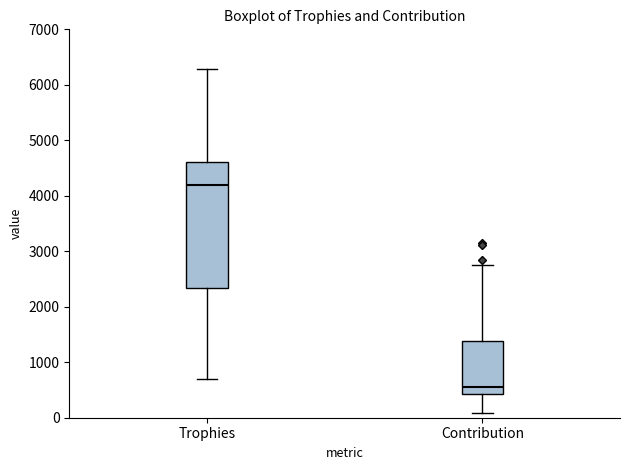

Where is the upper edge of the box for Contribution on the y-axis? The values are not printed on the chart, so give them approximately, as read against the axis.

1400